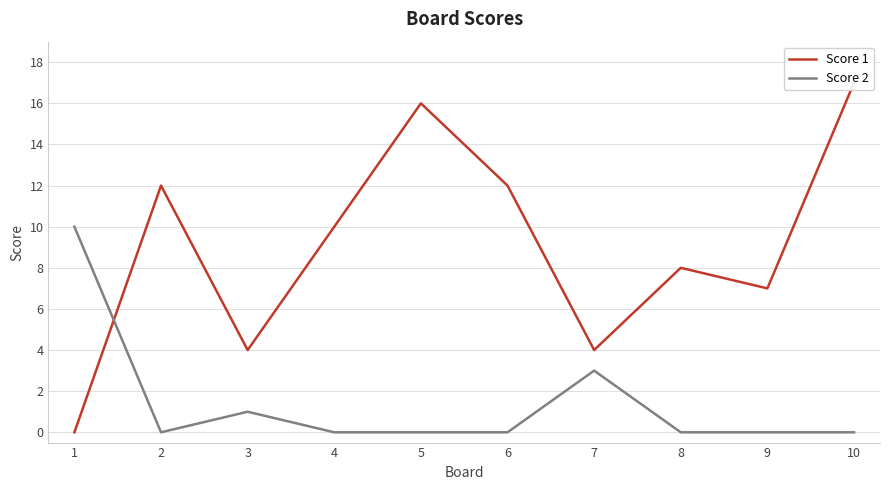

True or false: Score 1 has more than 2 points higher than both neighbors.

True